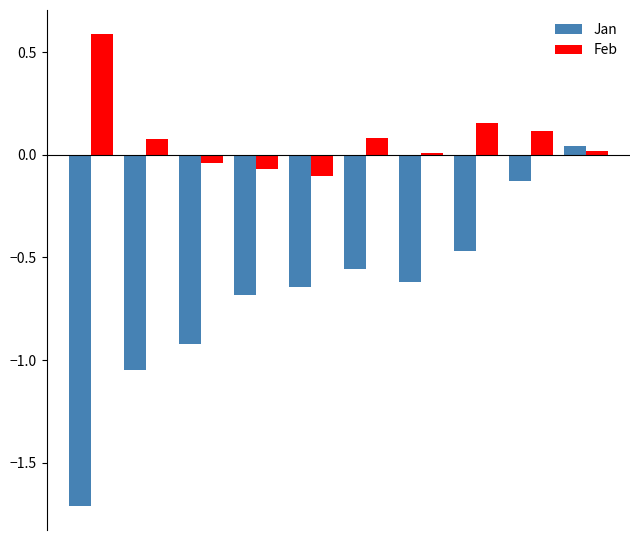

How many categories are shown in the chart?

10